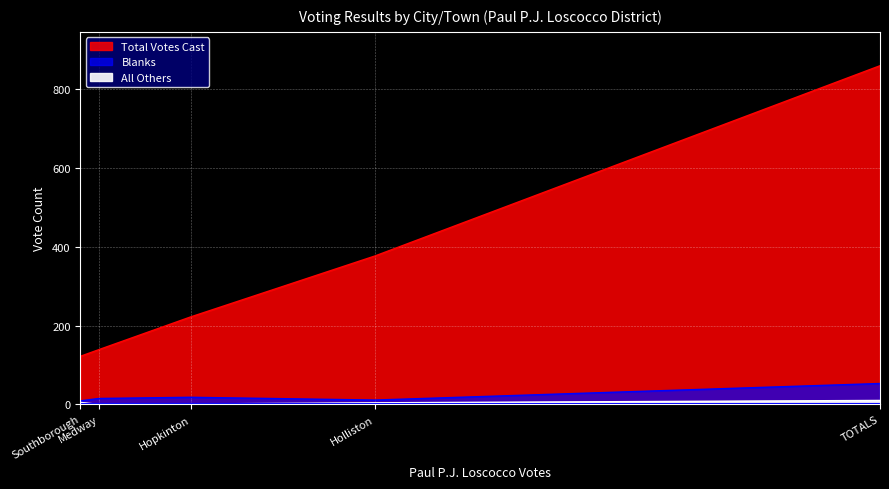

How many data points in All Others are above 4?

2